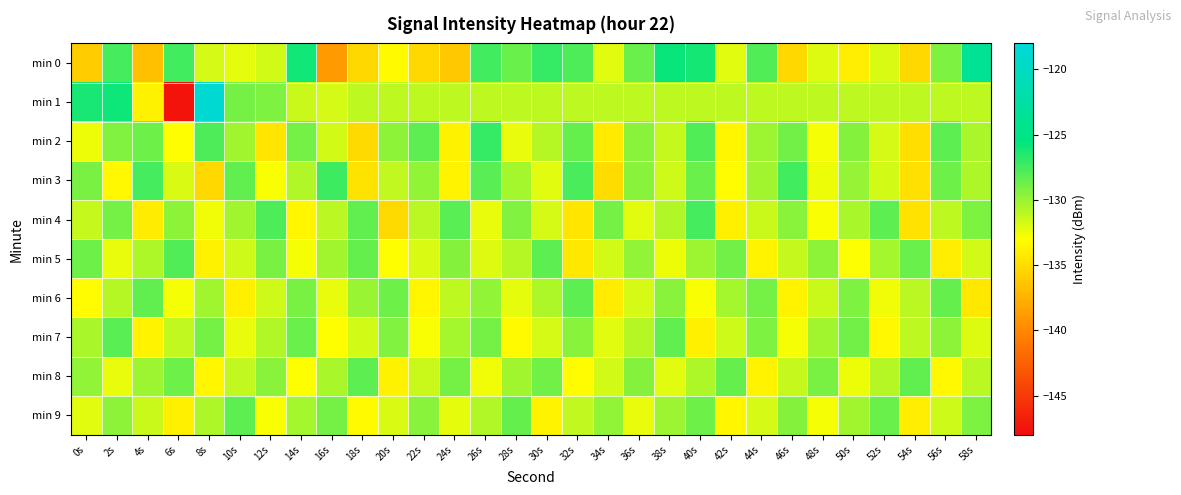

Reading left to right, what are all the values shown in this chart?

min 0: 0s=-136.0	2s=-127.5	4s=-136.7	6s=-127.4	8s=-131.7	10s=-132.2	12s=-131.6	14s=-126.1	16s=-138.9	18s=-135.3	20s=-133.3	22s=-135.3	24s=-136.3	26s=-127.5	28s=-128.6	30s=-127.0	32s=-127.8	34s=-132.2	36s=-128.6	38s=-125.8	40s=-126.1	42s=-132.1	44s=-127.9	46s=-135.3	48s=-132.0	50s=-134.0	52s=-131.9	54s=-135.3	56s=-129.2	58s=-123.8
min 1: 0s=-126.2	2s=-126.0	4s=-133.8	6s=-147.5	8s=-118.7	10s=-129.0	12s=-129.2	14s=-131.4	16s=-131.8	18s=-131.1	20s=-131.1	22s=-131.1	24s=-131.1	26s=-131.1	28s=-131.1	30s=-131.1	32s=-131.1	34s=-131.1	36s=-131.1	38s=-131.1	40s=-131.1	42s=-131.1	44s=-131.1	46s=-131.1	48s=-131.1	50s=-131.1	52s=-131.1	54s=-131.1	56s=-131.1	58s=-131.1
min 2: 0s=-132.5	2s=-129.3	4s=-128.7	6s=-133.1	8s=-127.8	10s=-130.2	12s=-134.5	14s=-128.9	16s=-131.6	18s=-135.2	20s=-129.7	22s=-128.3	24s=-133.8	26s=-127.1	28s=-132.4	30s=-130.8	32s=-128.5	34s=-134.2	36s=-129.6	38s=-131.3	40s=-127.9	42s=-133.5	44s=-130.1	46s=-128.8	48s=-132.7	50s=-129.4	52s=-131.8	54s=-134.9	56s=-128.2	58s=-130.5
min 3: 0s=-129.1	2s=-133.4	4s=-127.6	6s=-131.9	8s=-135.3	10s=-128.4	12s=-132.8	14s=-130.7	16s=-127.3	18s=-134.6	20s=-131.2	22s=-129.8	24s=-133.7	26s=-128.1	28s=-130.4	30s=-132.1	32s=-127.7	34s=-135.0	36s=-129.5	38s=-131.5	40s=-128.6	42s=-133.2	44s=-130.3	46s=-127.4	48s=-132.5	50s=-129.9	52s=-131.7	54s=-134.8	56s=-128.7	58s=-130.6
min 4: 0s=-131.3	2s=-128.9	4s=-134.1	6s=-129.7	8s=-132.6	10s=-130.2	12s=-127.8	14s=-133.5	16s=-131.0	18s=-128.4	20s=-135.2	22s=-130.9	24s=-128.1	26s=-132.4	28s=-129.3	30s=-131.8	32s=-134.5	34s=-129.0	36s=-132.1	38s=-130.7	40s=-127.5	42s=-133.9	44s=-131.4	46s=-129.6	48s=-132.8	50s=-130.5	52s=-128.3	54s=-134.7	56s=-131.1	58s=-129.2
min 5: 0s=-128.7	2s=-132.3	4s=-130.6	6s=-127.9	8s=-133.8	10s=-131.5	12s=-129.1	14s=-132.7	16s=-130.3	18s=-128.5	20s=-133.1	22s=-131.9	24s=-129.4	26s=-132.0	28s=-130.8	30s=-128.2	32s=-134.3	34s=-131.7	36s=-129.8	38s=-132.5	40s=-130.1	42s=-128.8	44s=-133.6	46s=-131.3	48s=-129.7	50s=-132.9	52s=-130.4	54s=-128.6	56s=-134.0	58s=-131.6
min 6: 0s=-133.2	2s=-130.8	4s=-128.4	6s=-132.7	8s=-130.3	10s=-133.9	12s=-131.5	14s=-129.1	16s=-132.4	18s=-130.0	20s=-128.7	22s=-133.5	24s=-131.1	26s=-129.8	28s=-132.2	30s=-130.6	32s=-128.3	34s=-134.1	36s=-131.8	38s=-129.5	40s=-132.8	42s=-130.4	44s=-128.9	46s=-133.7	48s=-131.4	50s=-129.2	52s=-132.6	54s=-130.9	56s=-128.5	58s=-134.4
min 7: 0s=-130.5	2s=-128.1	4s=-133.6	6s=-131.2	8s=-129.0	10s=-132.4	12s=-130.7	14s=-128.6	16s=-133.1	18s=-131.6	20s=-129.3	22s=-132.8	24s=-130.4	26s=-128.9	28s=-133.3	30s=-131.8	32s=-129.5	34s=-132.1	36s=-130.8	38s=-128.4	40s=-133.9	42s=-131.5	44s=-129.2	46s=-132.7	48s=-130.3	50s=-128.8	52s=-133.4	54s=-131.1	56s=-129.7	58s=-132.0
min 8: 0s=-129.8	2s=-132.4	4s=-130.1	6s=-128.7	8s=-133.5	10s=-131.2	12s=-129.6	14s=-132.9	16s=-130.5	18s=-128.3	20s=-133.8	22s=-131.4	24s=-129.0	26s=-132.6	28s=-130.2	30s=-128.8	32s=-133.2	34s=-131.7	36s=-129.4	38s=-132.1	40s=-130.6	42s=-128.5	44s=-133.7	46s=-131.3	48s=-129.1	50s=-132.5	52s=-130.8	54s=-128.4	56s=-133.4	58s=-131.0
min 9: 0s=-132.1	2s=-129.7	4s=-131.4	6s=-133.9	8s=-130.6	10s=-128.3	12s=-132.8	14s=-130.4	16s=-128.9	18s=-133.3	20s=-131.9	22s=-129.6	24s=-132.2	26s=-130.7	28s=-128.5	30s=-133.6	32s=-131.2	34s=-129.8	36s=-132.4	38s=-130.1	40s=-128.7	42s=-133.5	44s=-131.8	46s=-129.4	48s=-132.7	50s=-130.3	52s=-128.6	54s=-134.0	56s=-131.5	58s=-129.2